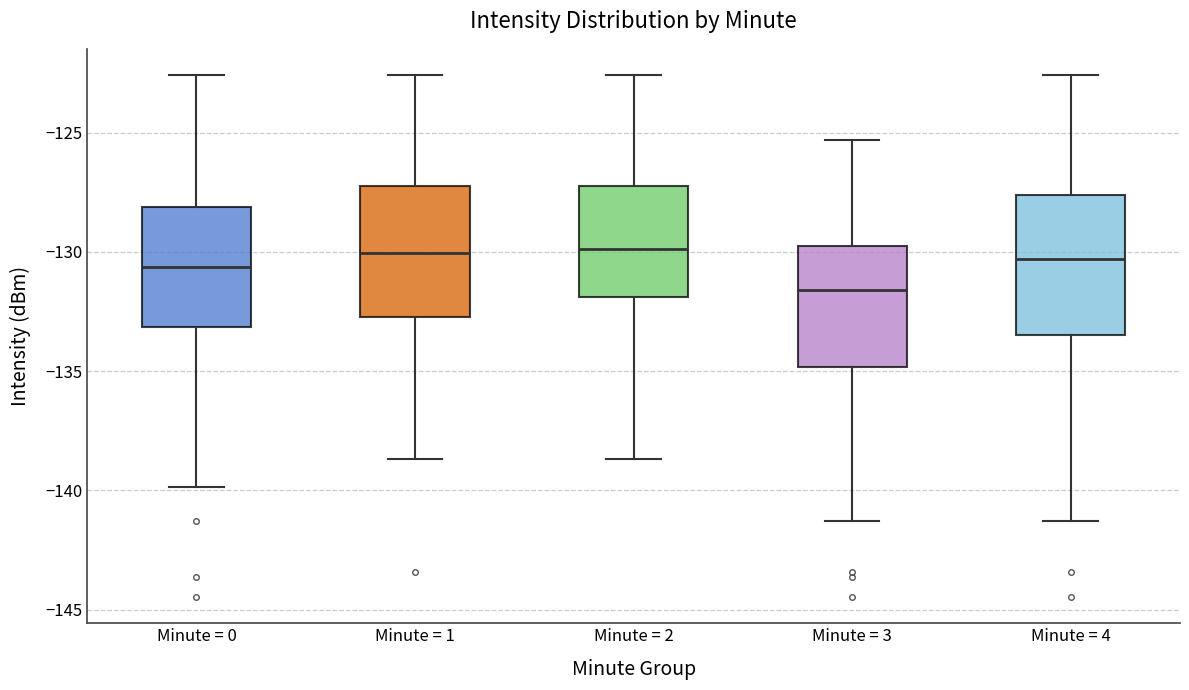

Reading left to right, transcribe this box plot: for each box, give where its median line is, the range the box spans, and where its two whiskers end, as read against the y-axis. The values are not printed on the chart, so give them approximately, as read against the axis.

Minute = 0: median -130.5, box -133.0 to -128.0, whiskers -140.0 to -122.5
Minute = 1: median -130.0, box -133.0 to -127.0, whiskers -138.5 to -122.5
Minute = 2: median -130.0, box -132.0 to -127.0, whiskers -138.5 to -122.5
Minute = 3: median -131.5, box -135.0 to -130.0, whiskers -141.5 to -125.5
Minute = 4: median -130.5, box -133.5 to -127.5, whiskers -141.5 to -122.5